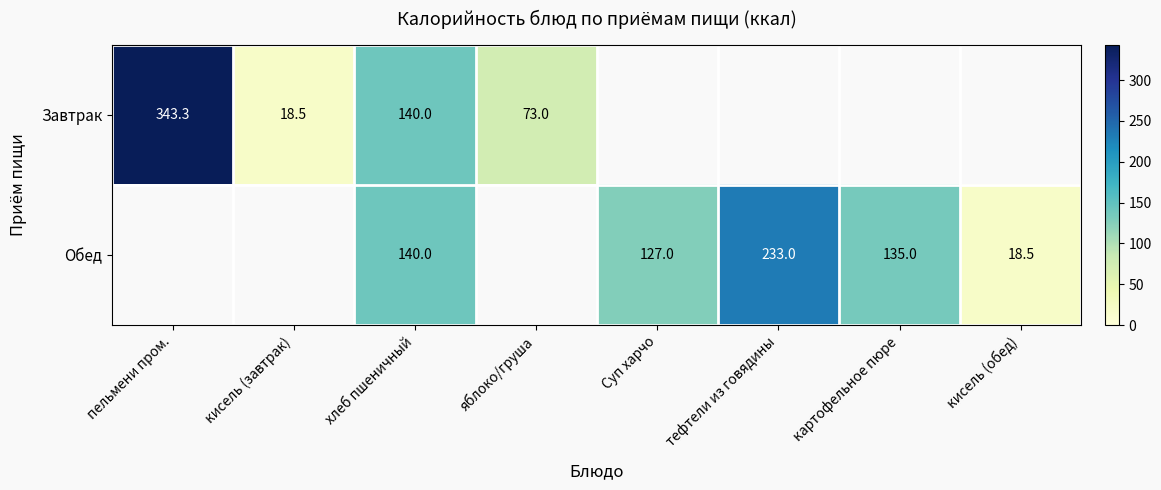

The Обед series shows 117.4 at тефтели из говядины. True or false?

False